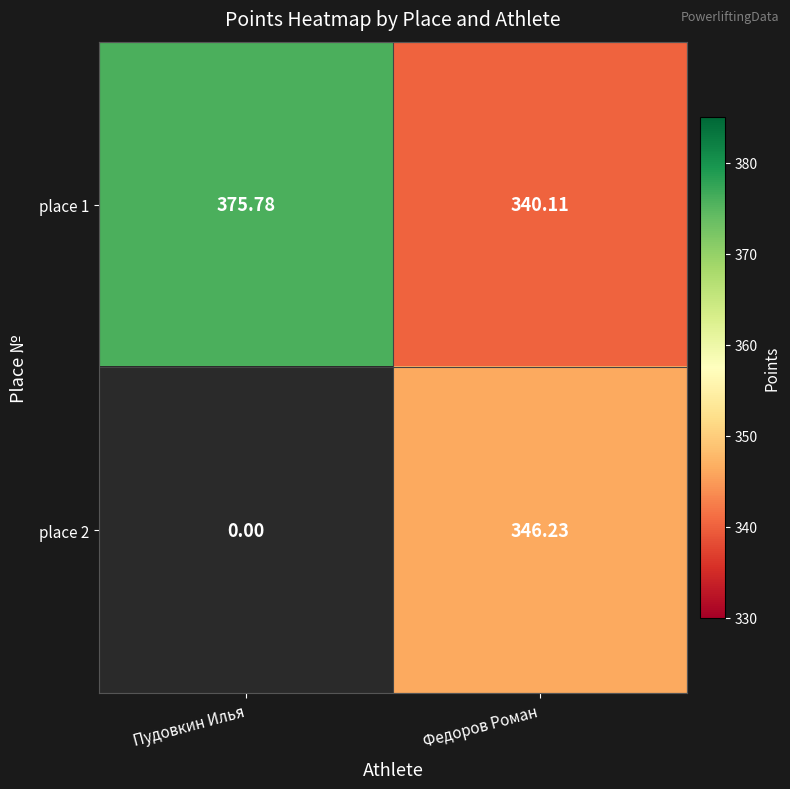

What is the total value across all series at Федоров Роман?

686.3